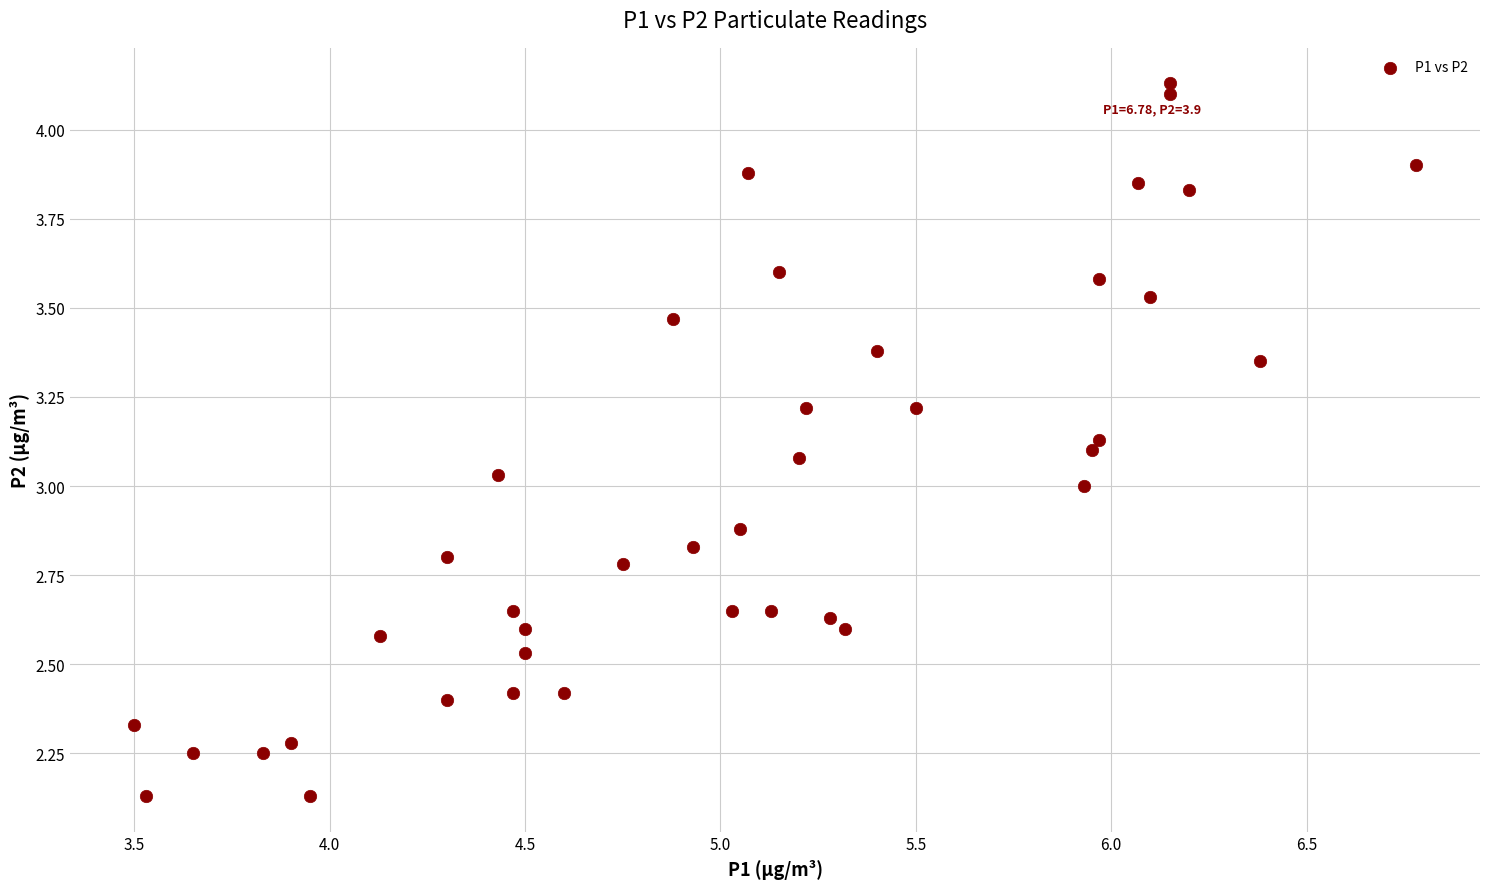

What is the range of X values (max minus min)?

3.3